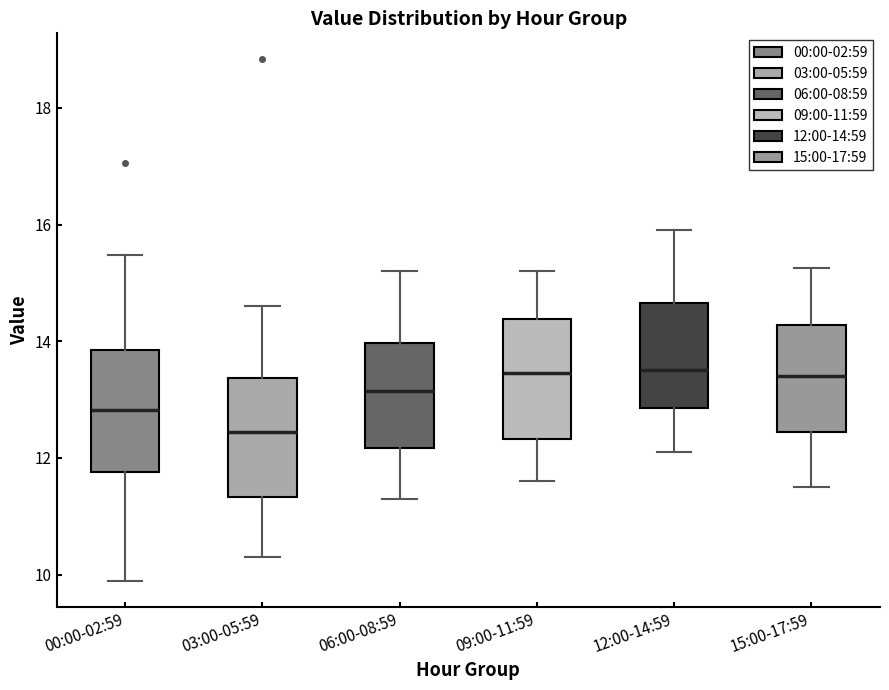

Where does the median line of the box for 09:00-11:59 sit on the y-axis? The values are not printed on the chart, so give them approximately, as read against the axis.

13.4